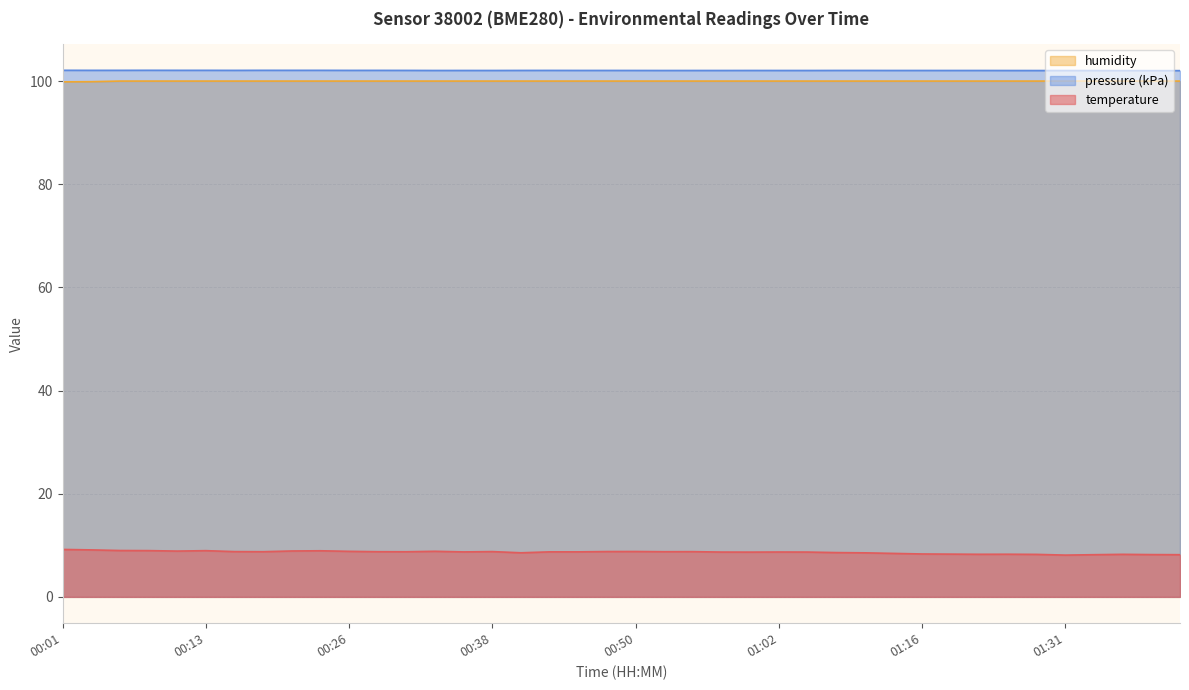

What is the average value of the temperature series?

8.6